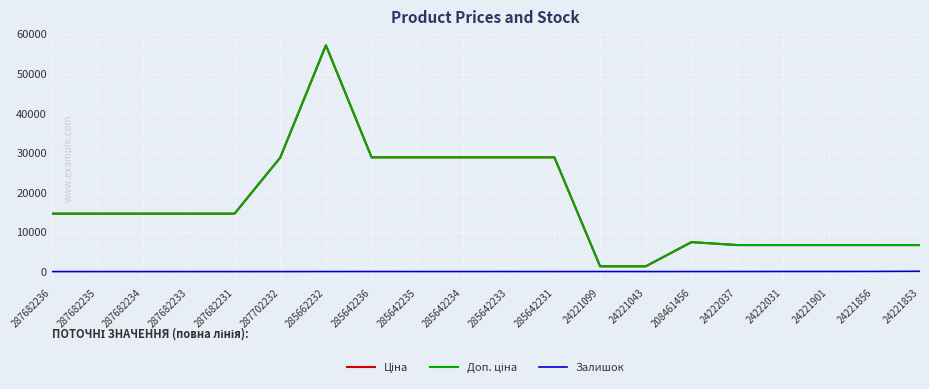

At which category is the sum across all series the highest?

285662232